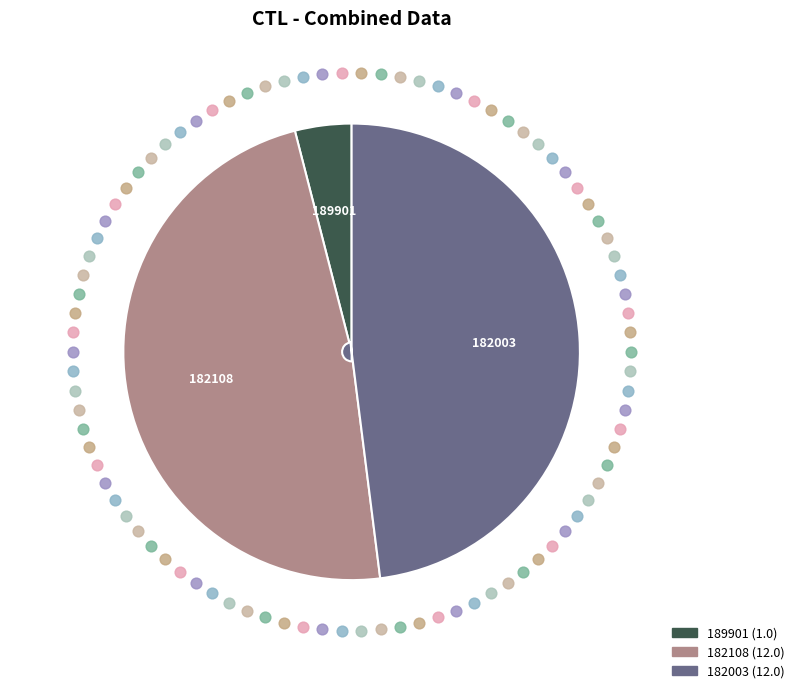

Combined, what portion of the pie is 189901 and 182003?

52.0%